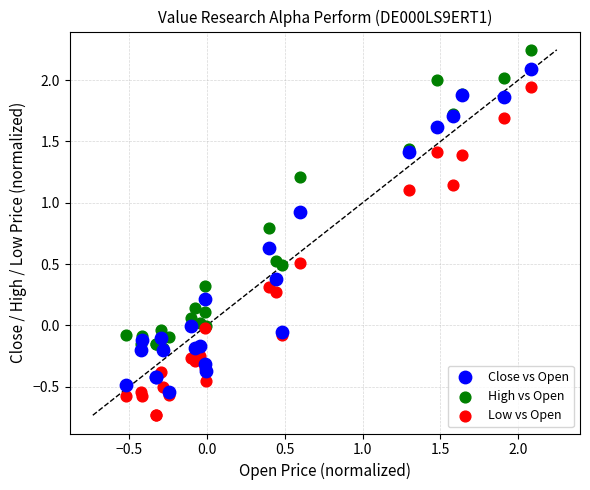

Which series has the largest Y range (max minus min)?

Low vs Open